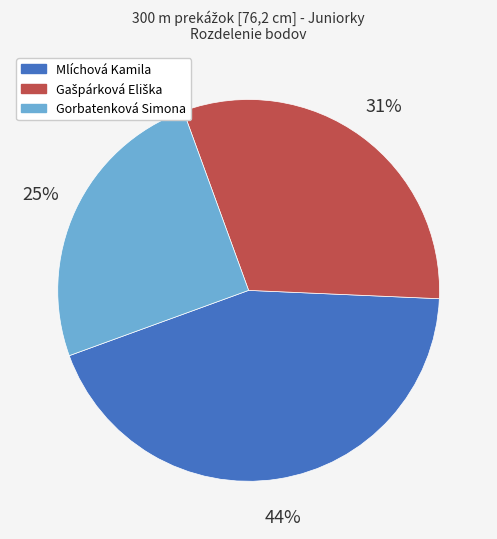

The Gorbatenková Simona slice represents 15% of the pie. True or false?

False